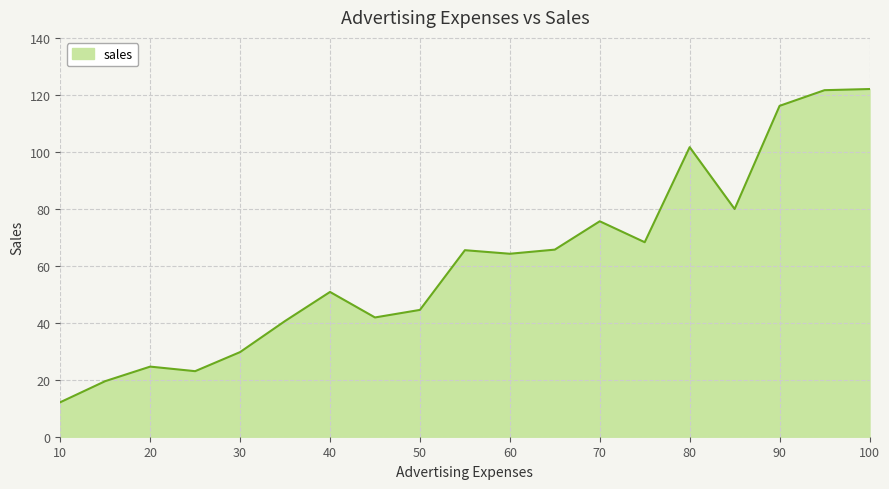

What is the minimum value shown in the chart?

12.1